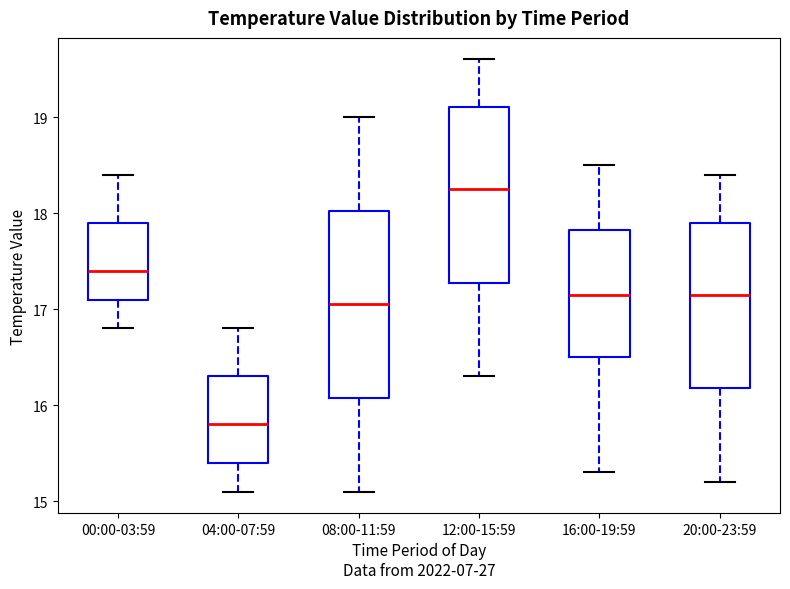

Where does the lower whisker of the box for 00:00-03:59 end on the y-axis? The values are not printed on the chart, so give them approximately, as read against the axis.

16.8